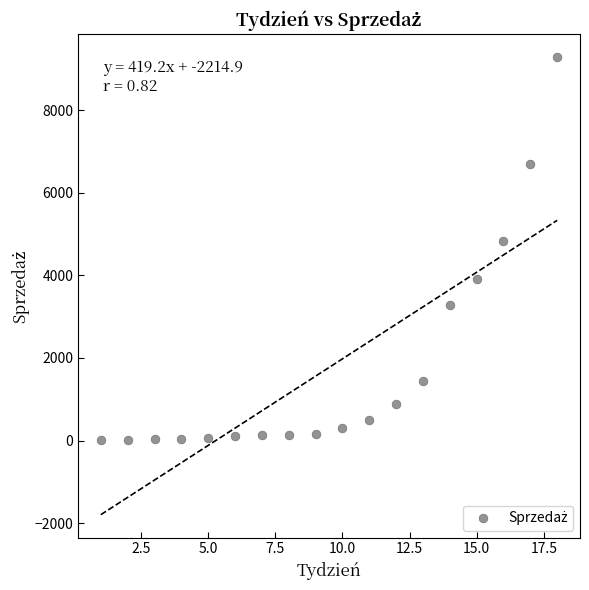

What is the range of Y values (max minus min)?

9272